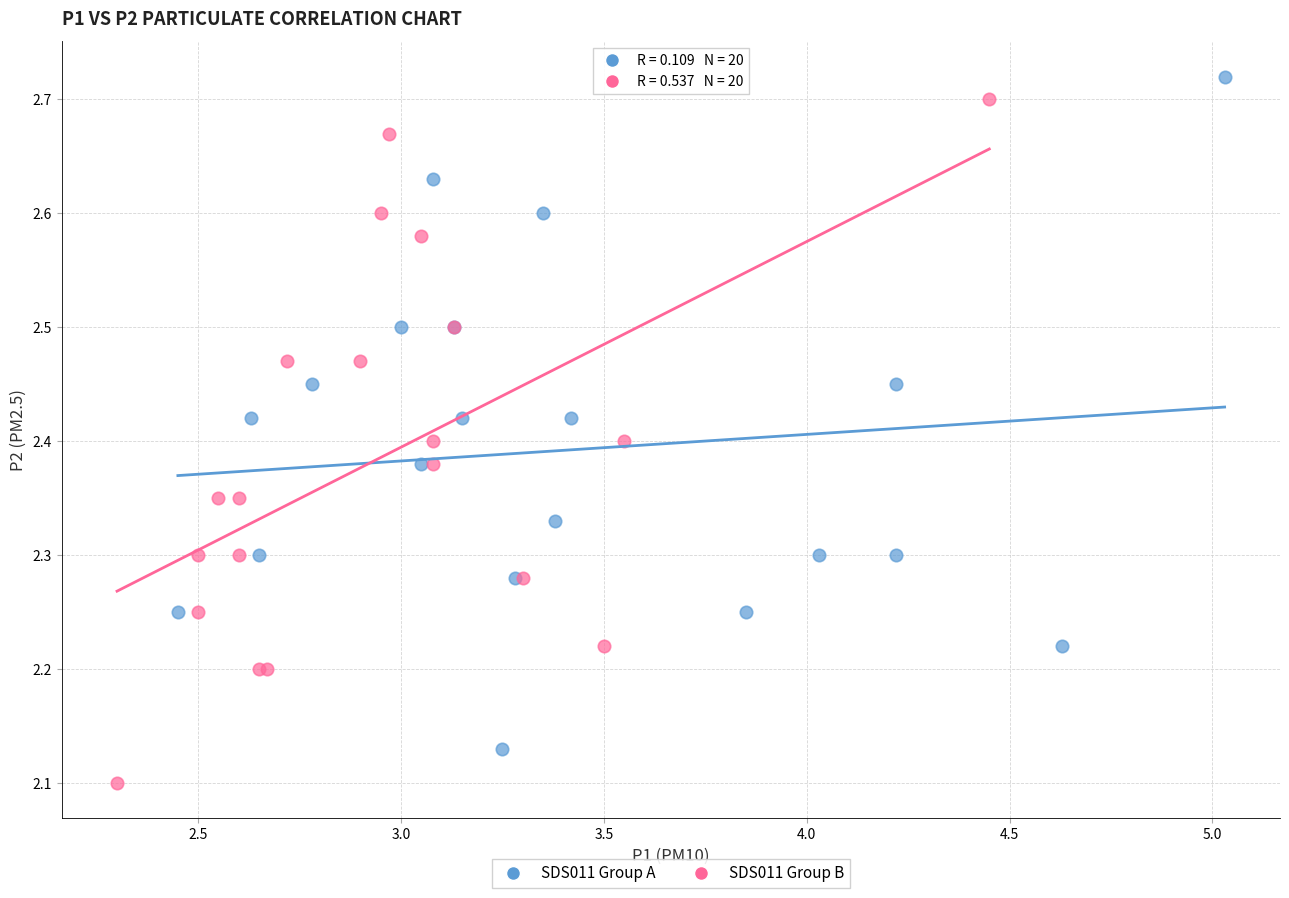

Which series reaches the minimum Y coordinate?

SDS011 Group B